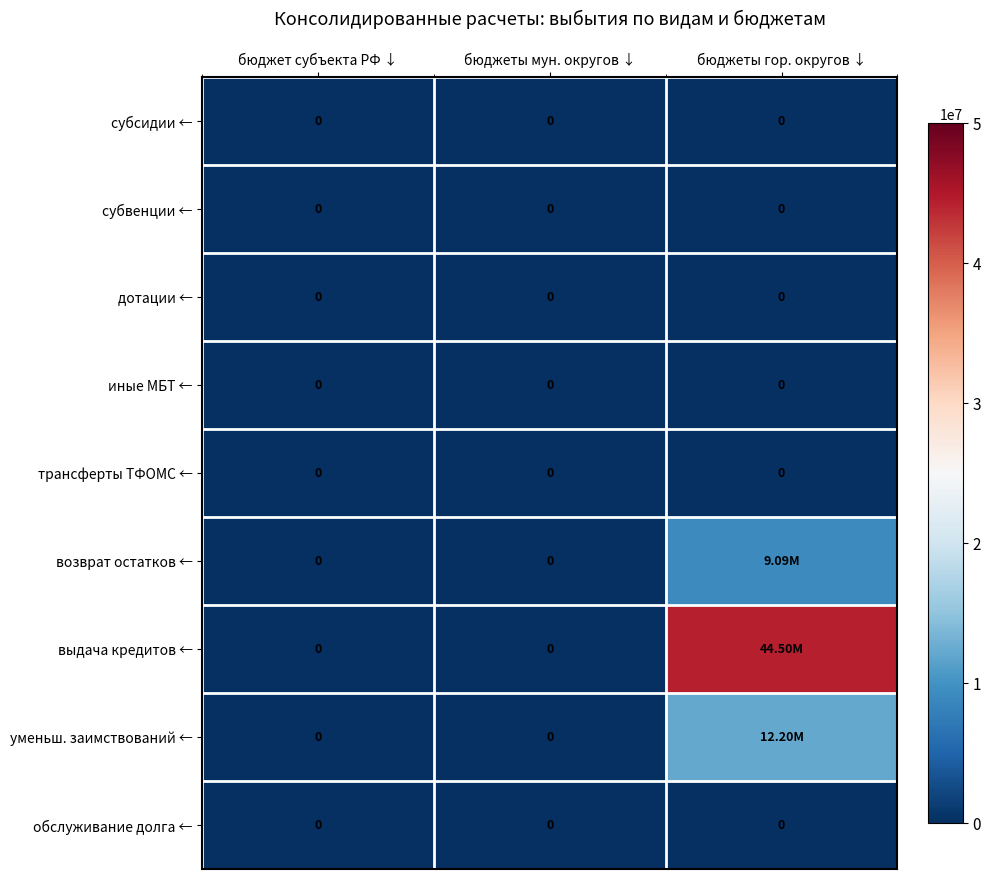

Which series has the widest spread of values?

выдача кредитов ←